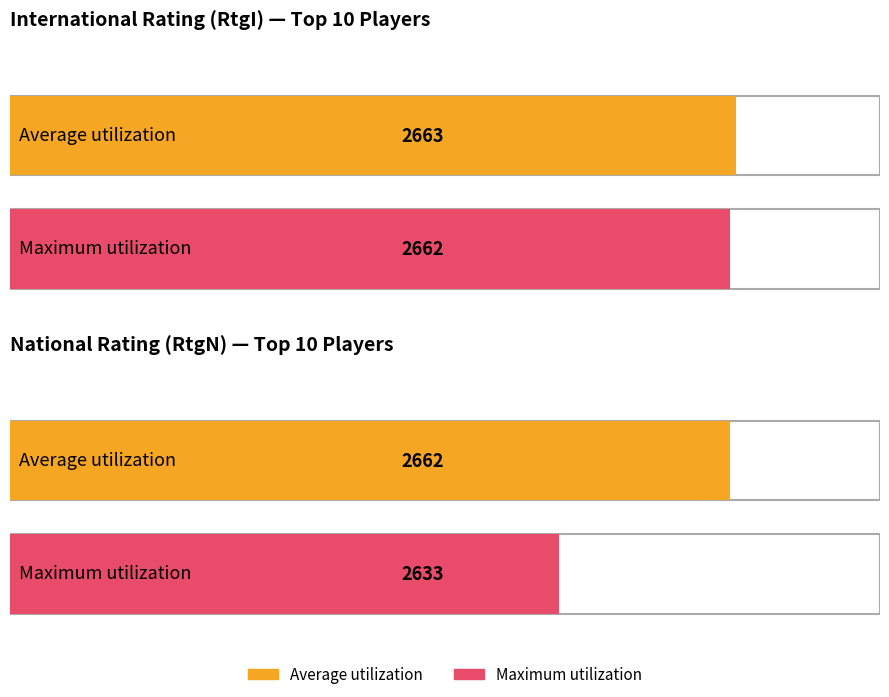

List the series in order of their peak value, highest first.

Average utilization, Maximum utilization